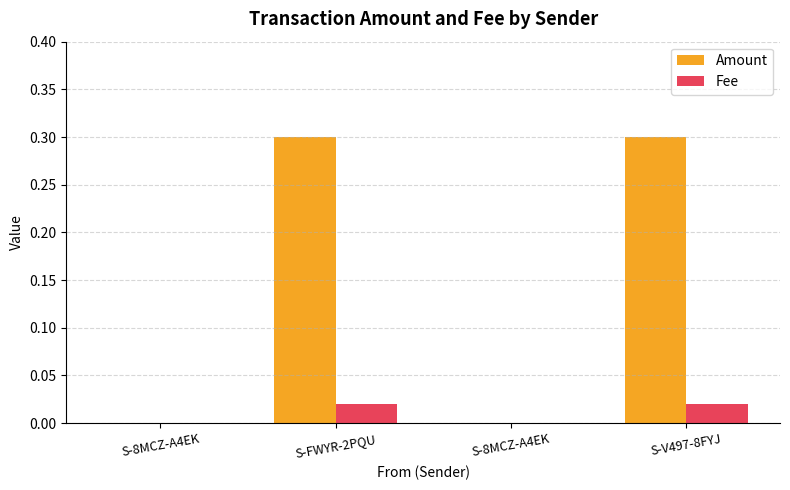

Which category has the highest value across all series?

S-FWYR-2PQU